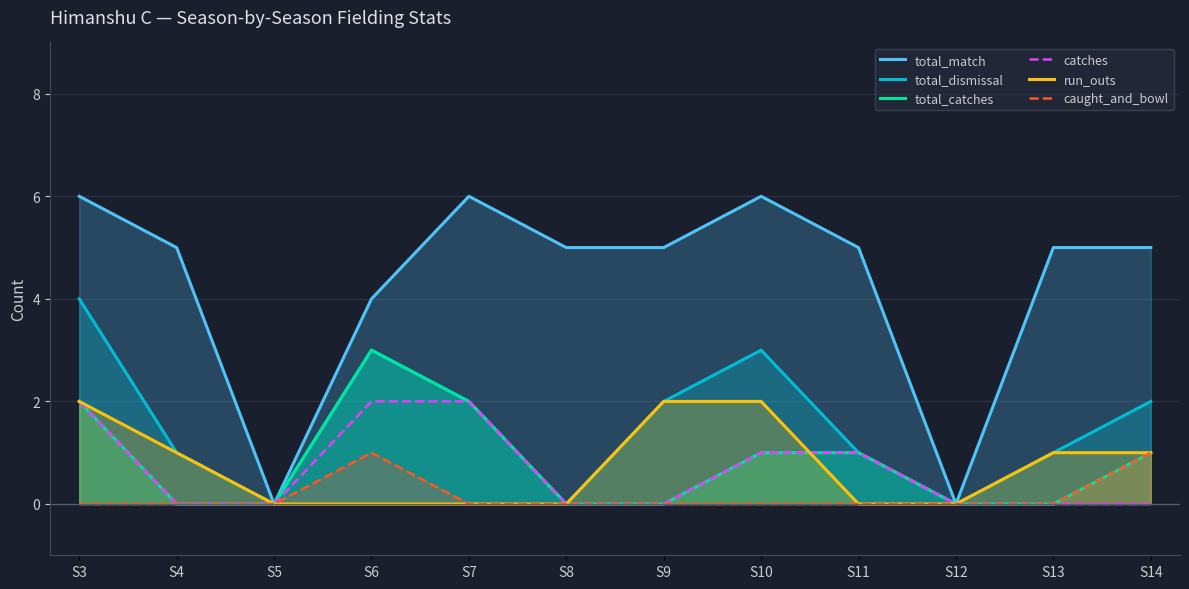

What are all the series names shown in the legend?

total_match, total_dismissal, total_catches, catches, run_outs, caught_and_bowl